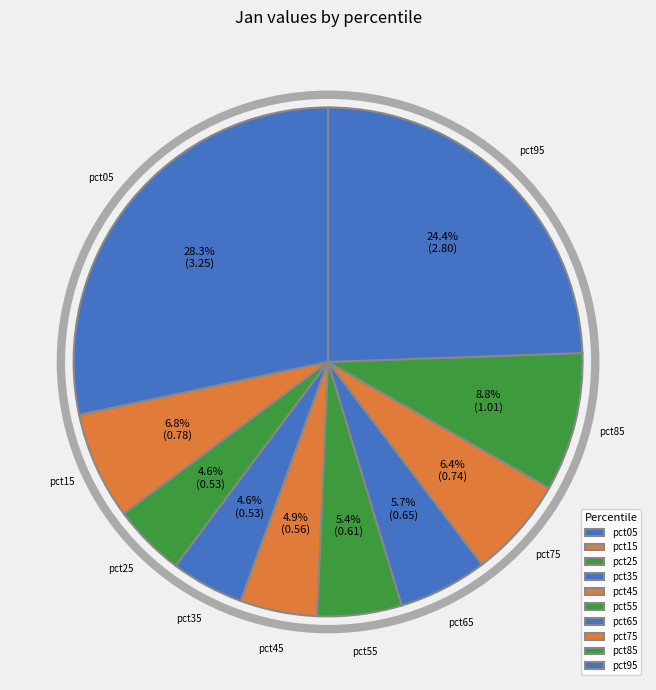

Which has a higher value, pct45 or pct35?

pct45